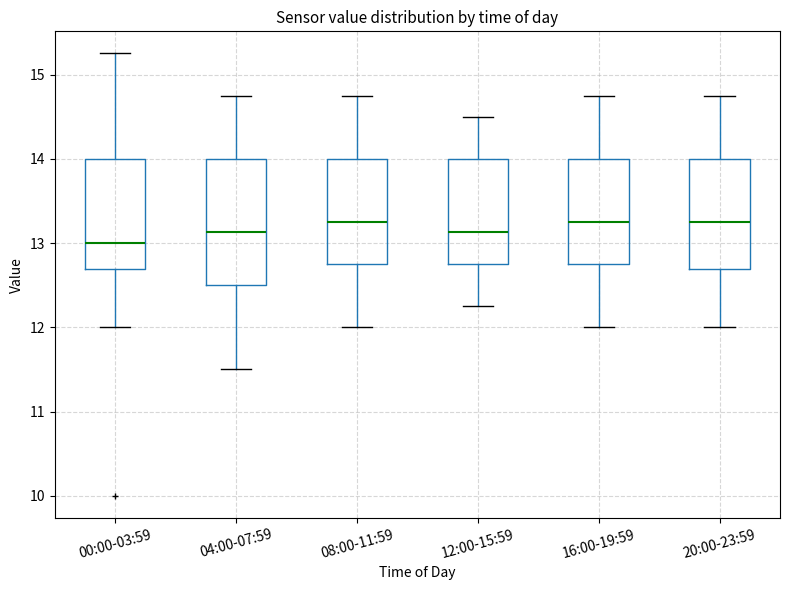

Where does the median line of the box for 00:00-03:59 sit on the y-axis? The values are not printed on the chart, so give them approximately, as read against the axis.

13.0